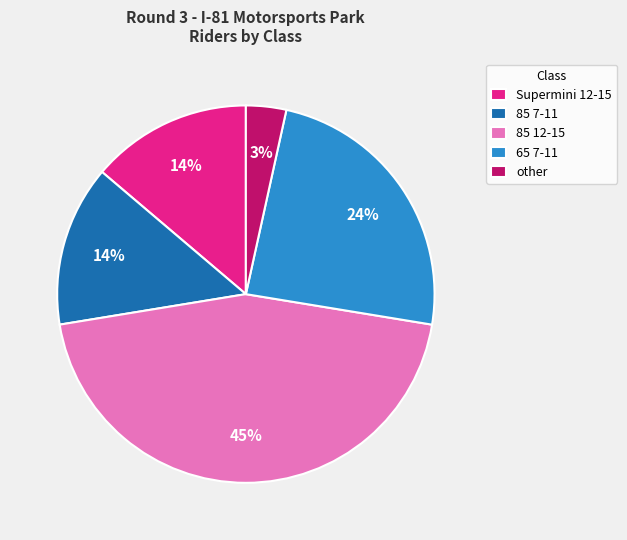

How many slices are in this pie chart?

5